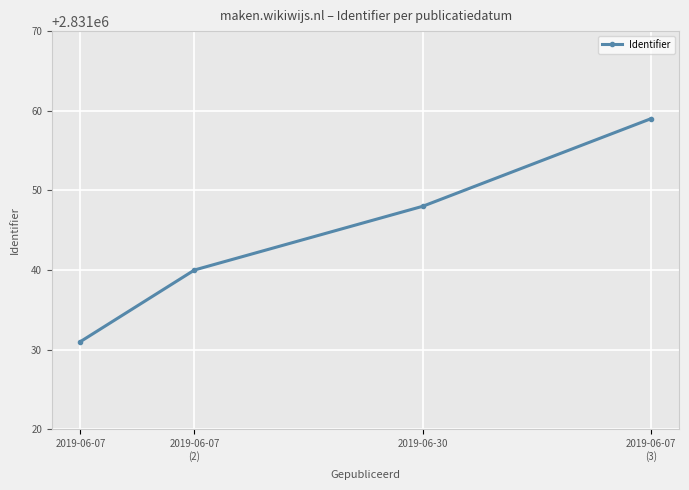

The chart shows a value of 2831059 at 2019-06-07
(3). True or false?

True